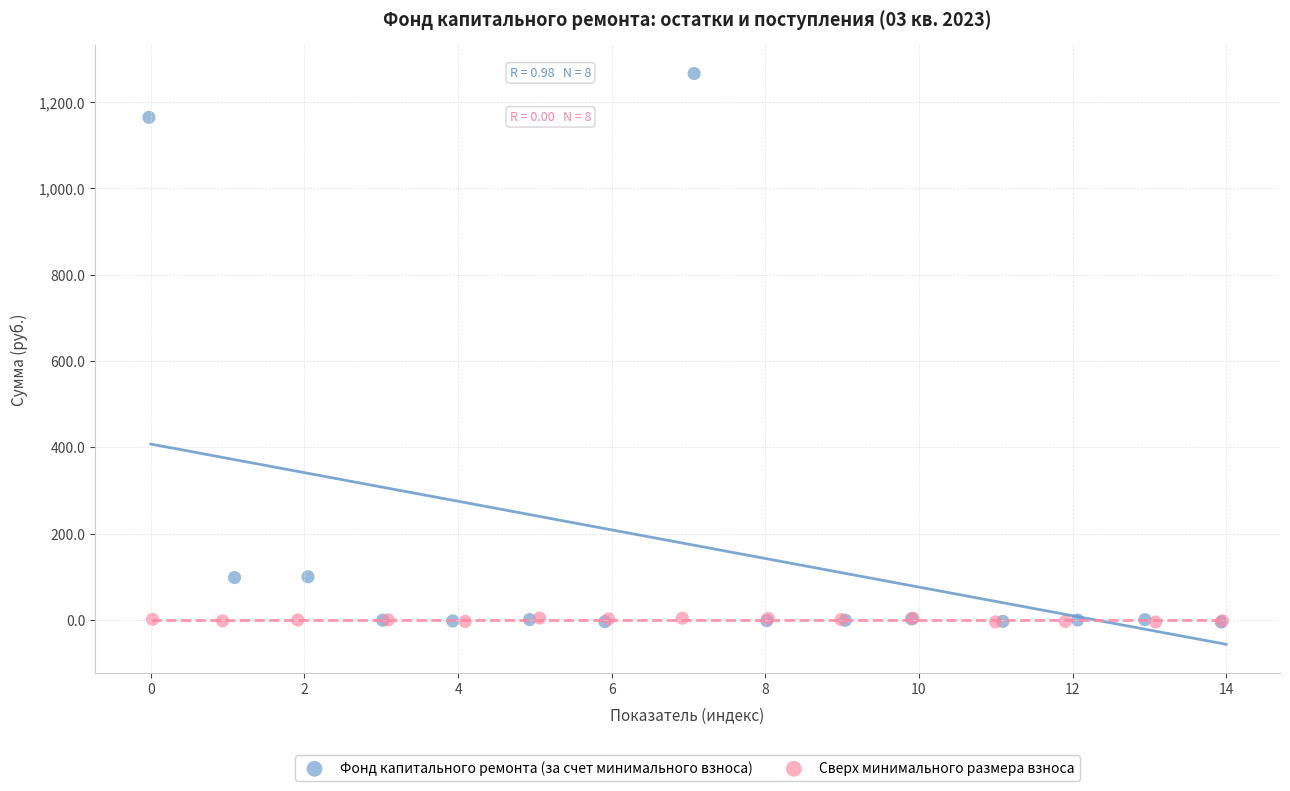

Which series has the widest spread of Y values?

Фонд капитального ремонта (за счет минимального взноса)